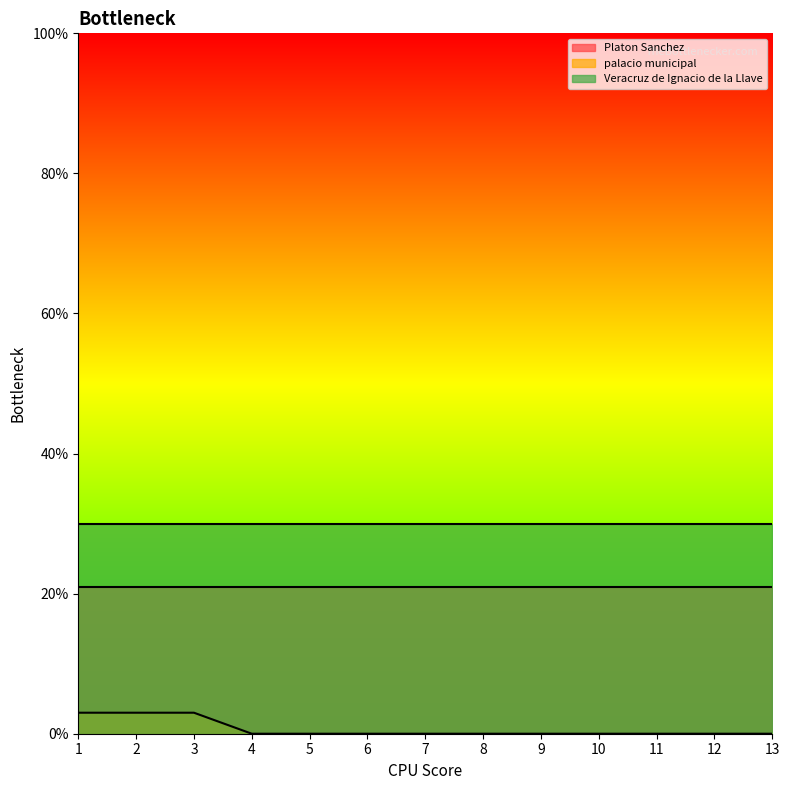

Which series has the widest spread of values?

palacio municipal